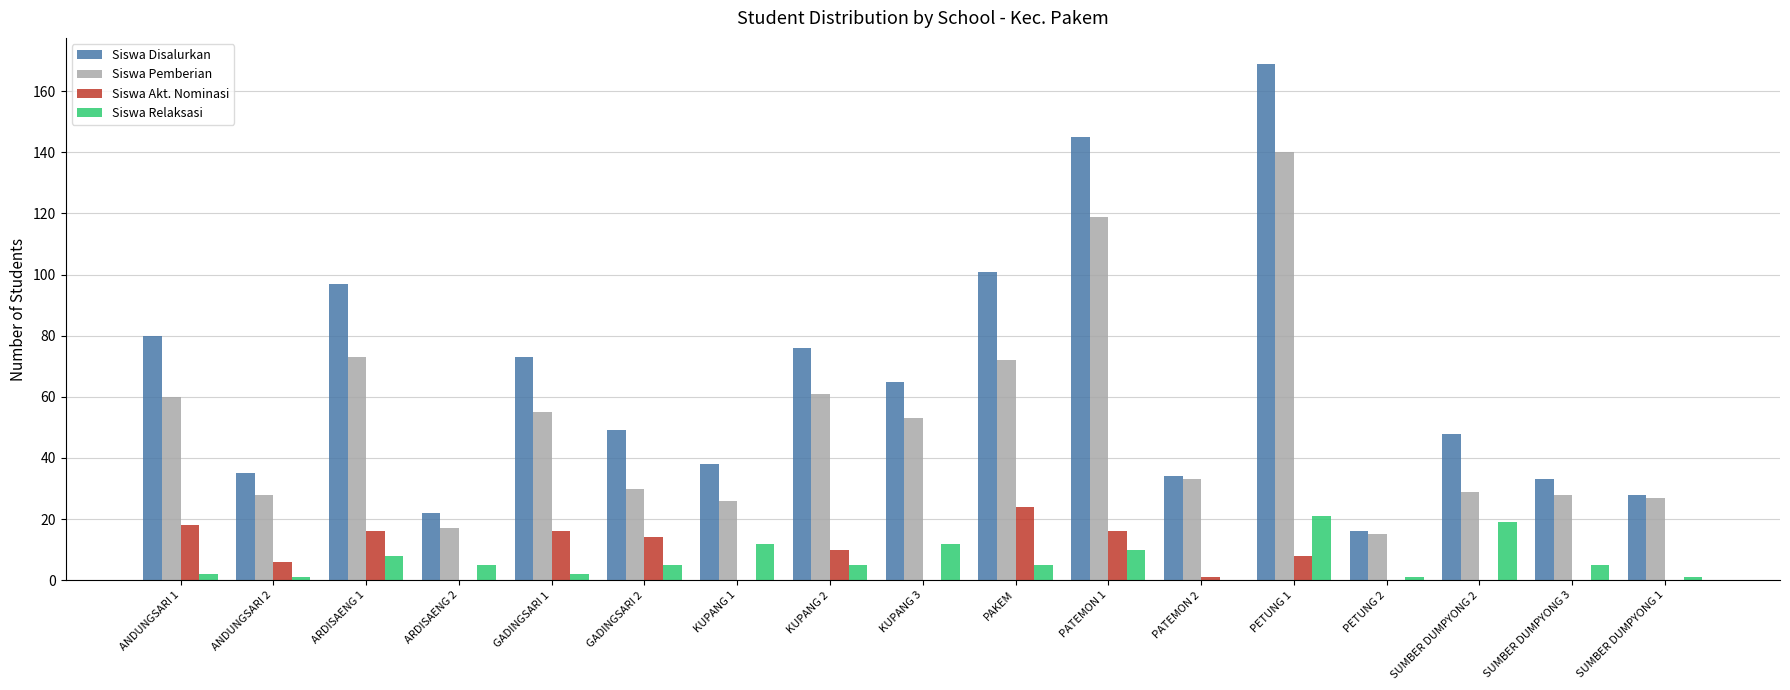

What is the sum of all Siswa Disalurkan values?

1109